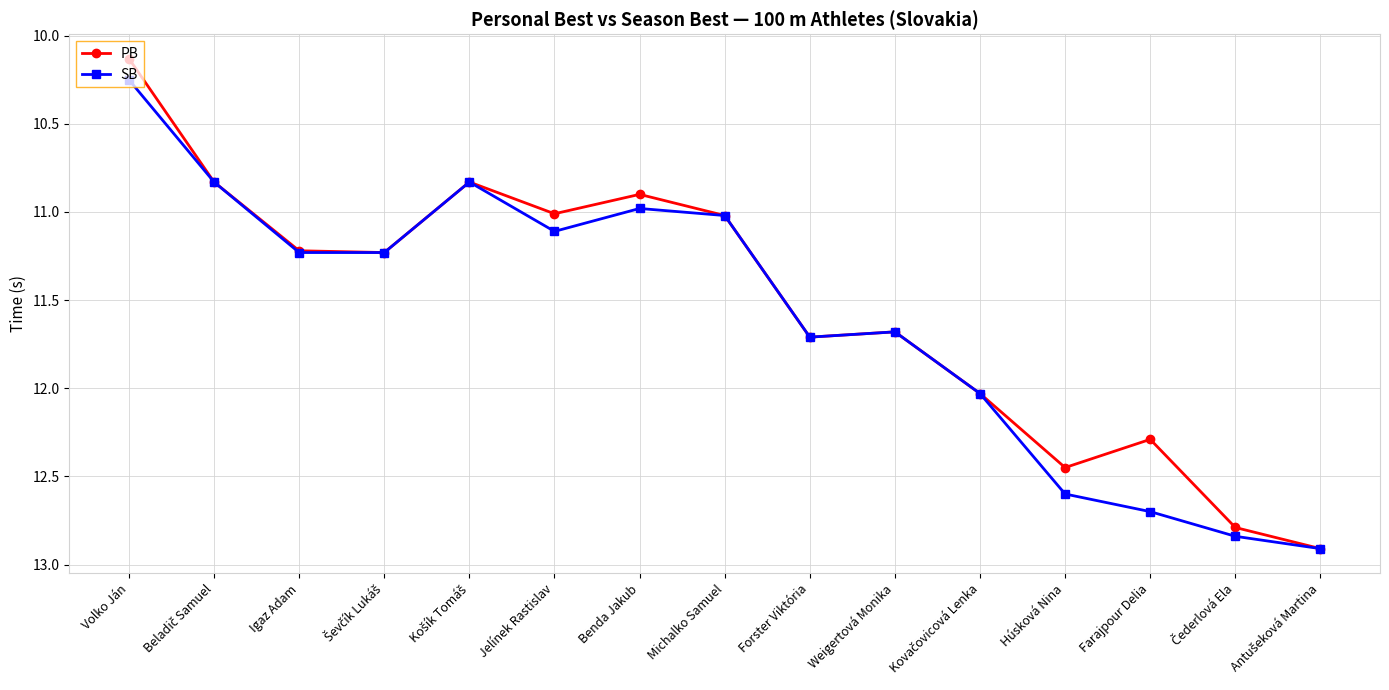

In SB, how many points are lower than both neighbors (excluding endpoints)?

3